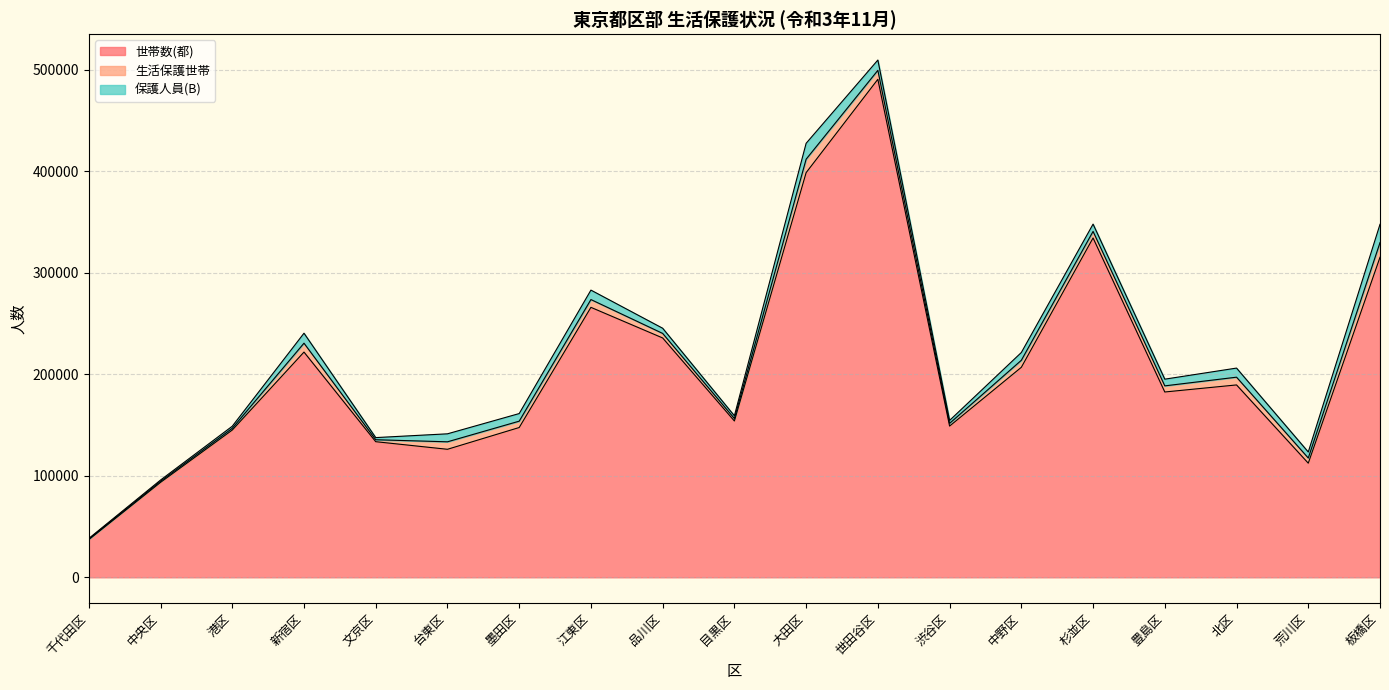

What position from the right is 墨田区?

13